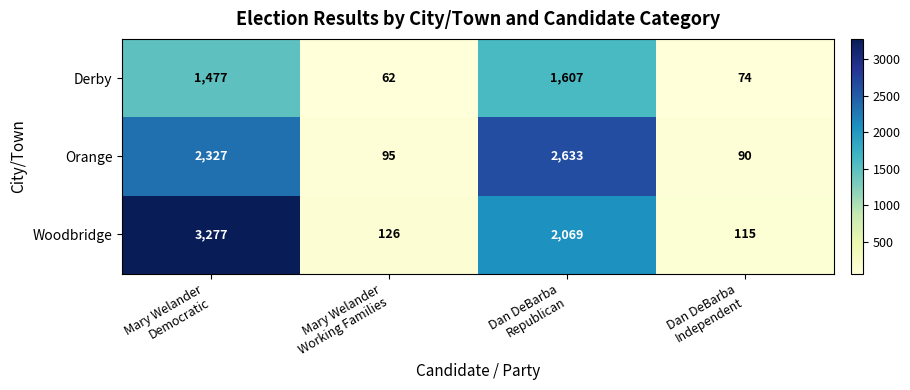

List the series in order of their overall mean, highest first.

Woodbridge, Orange, Derby